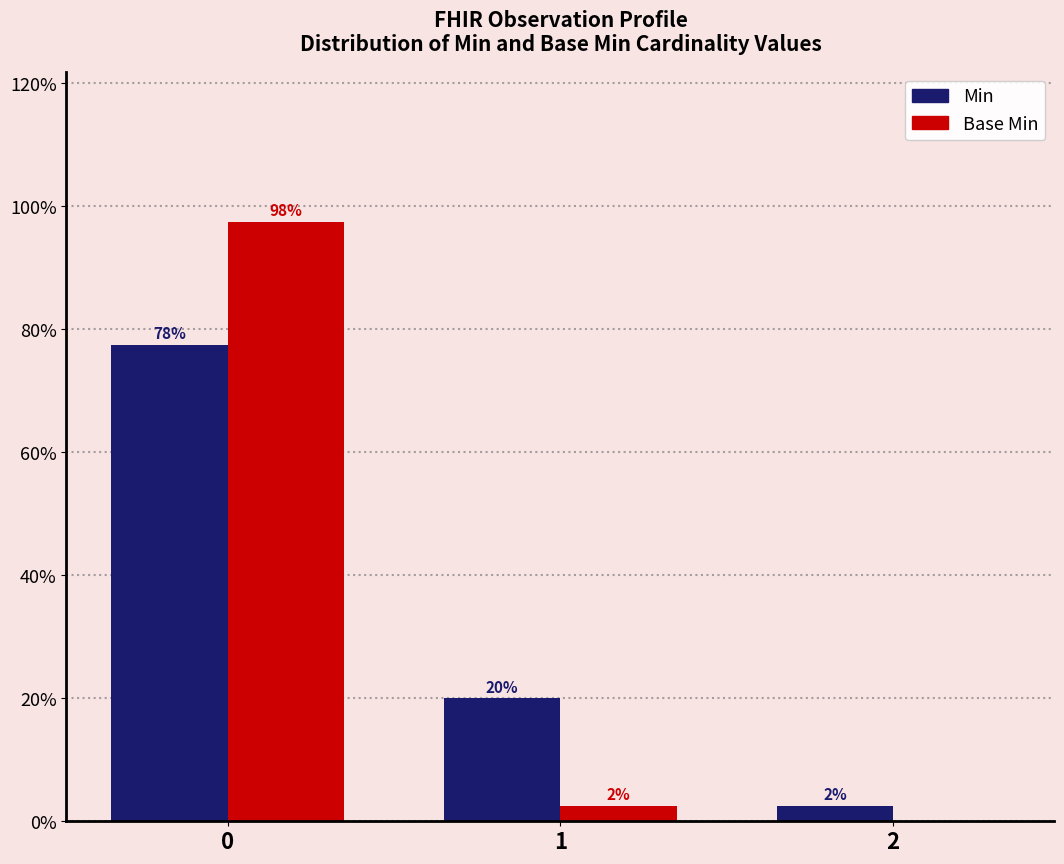

What are all the series names shown in the legend?

Min, Base Min